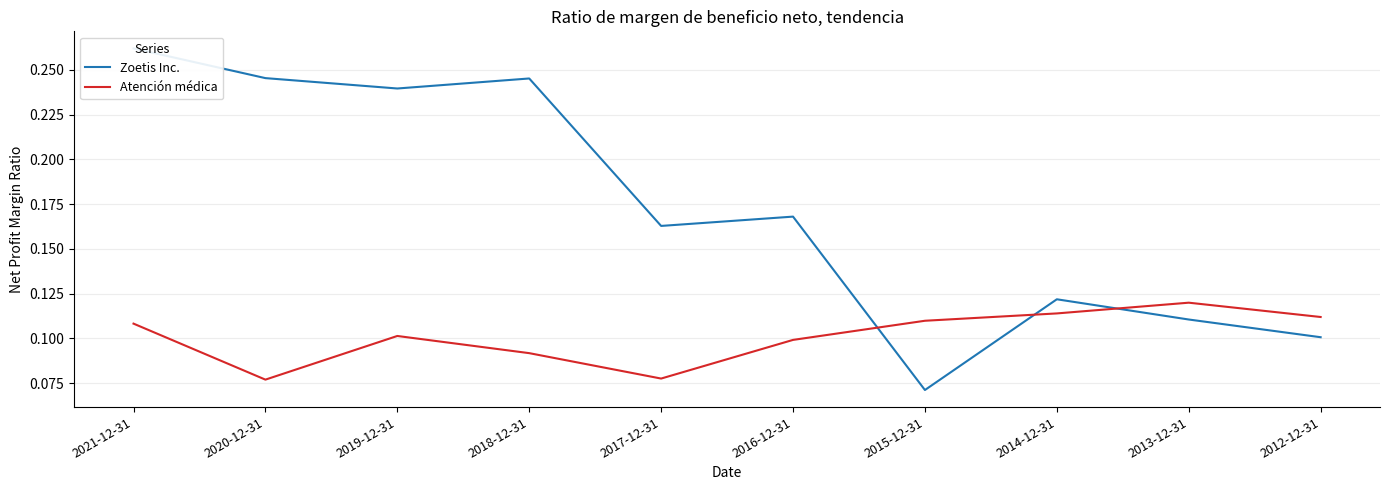

How many data points does each series have?

10